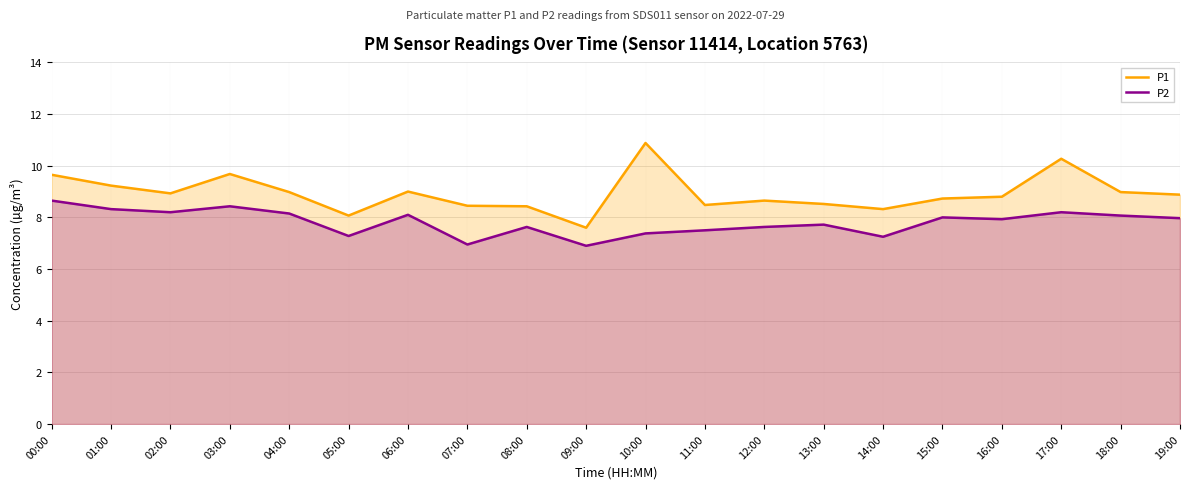

The P2 series shows 8.3 at 01:00. True or false?

True